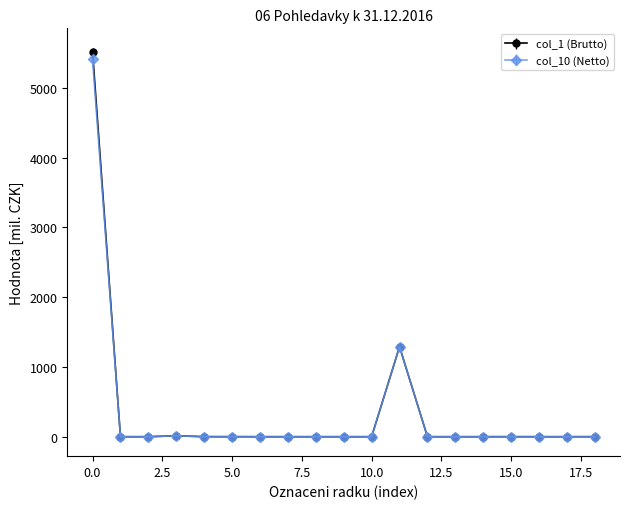

What is the greatest value displayed?

5517.6